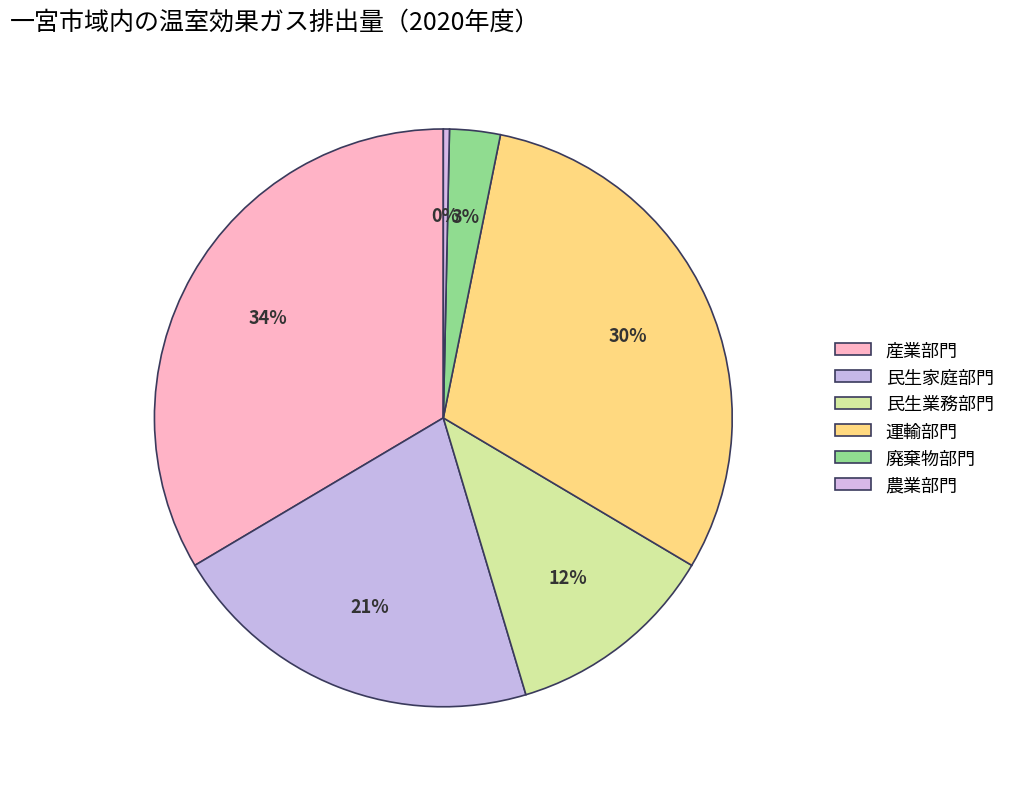

Count the number of slices in the pie.

6